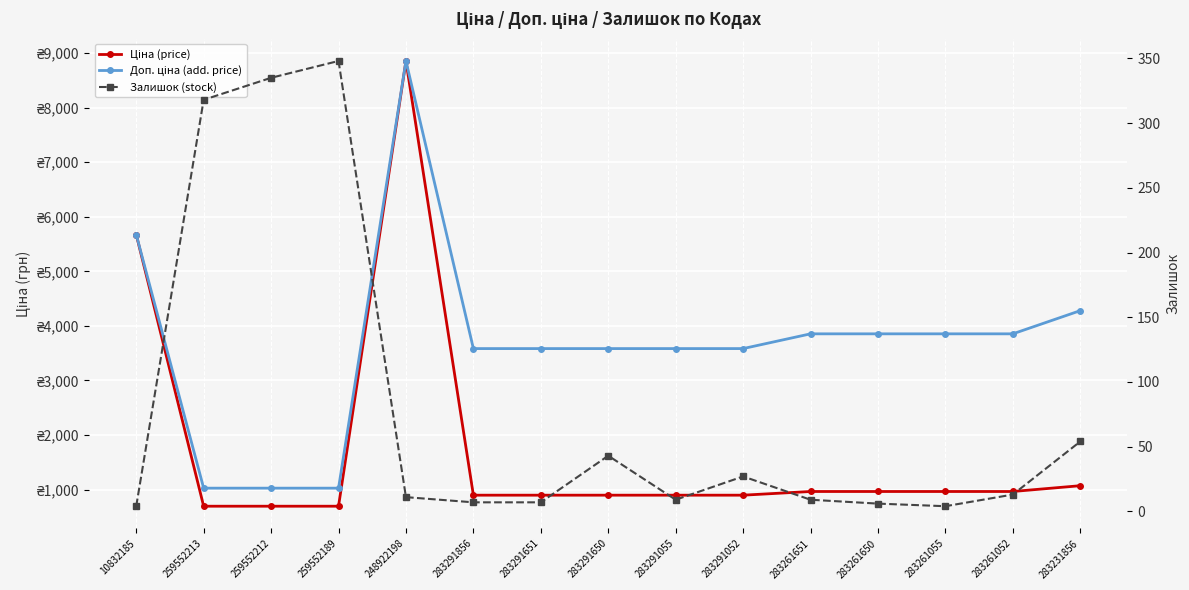

What are all the series names shown in the legend?

Ціна (price), Доп. ціна (add. price), Залишок (stock)